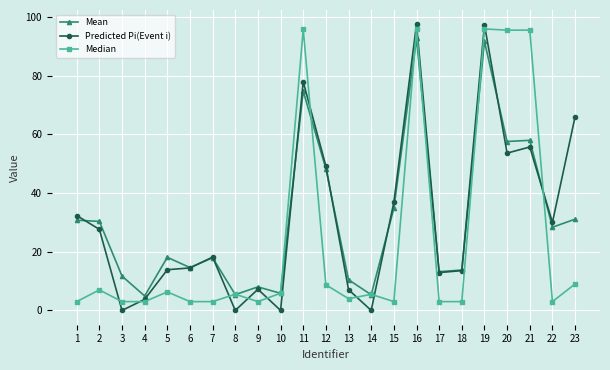

What is the value of the Median point at the 7th from the left?

3.0